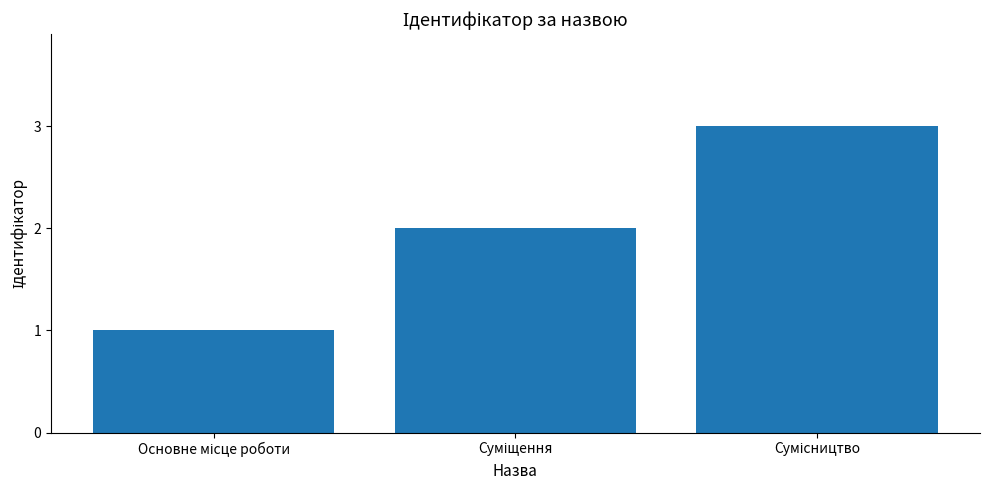

What is the greatest value displayed?

3